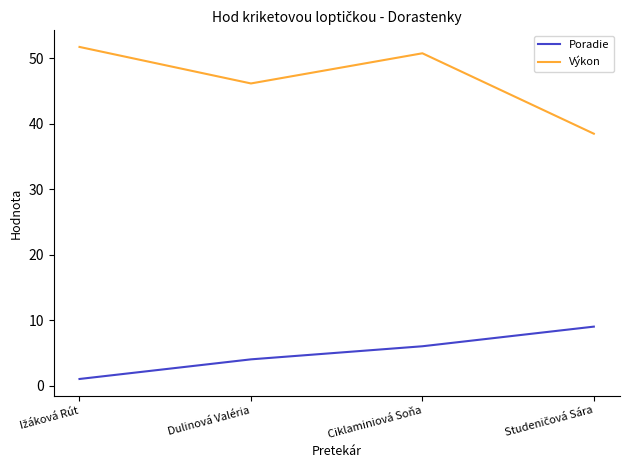

True or false: Výkon and Poradie intersect in this chart.

False